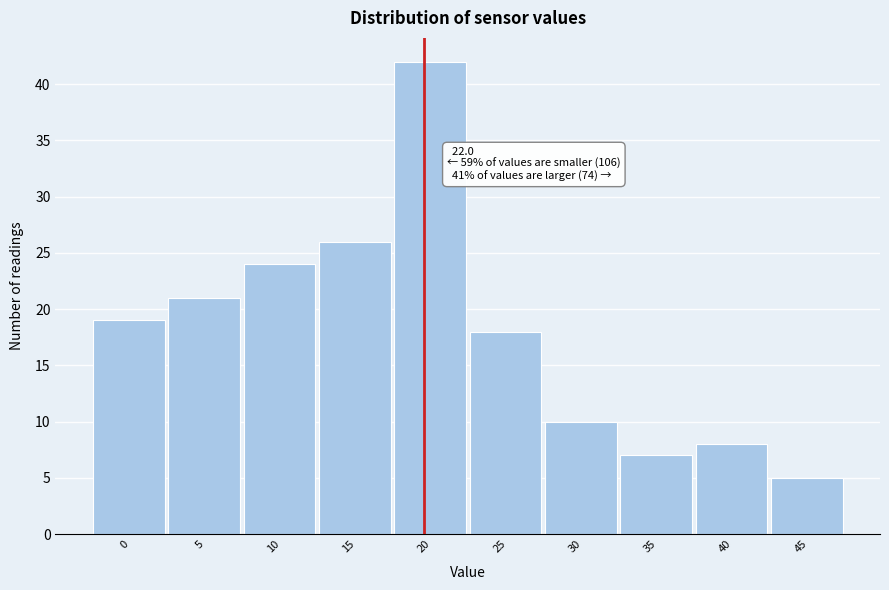

Reading right to left, what are all the values shown in this chart?

5	8	7	10	18	42	26	24	21	19